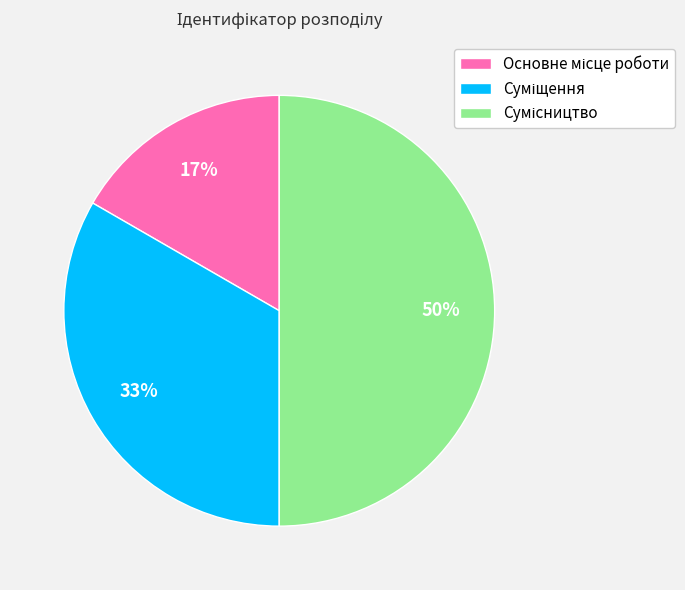

To the nearest percent, what is the average slice percentage?

33%